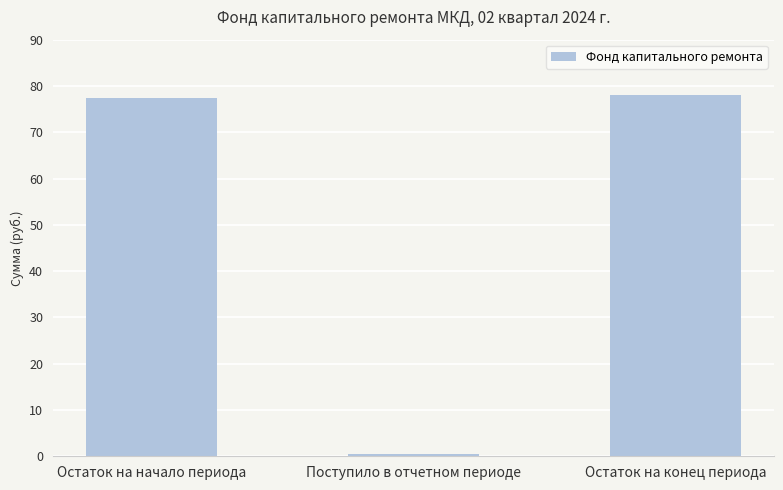

True or false: the data shows 77.9 at Остаток на конец периода.

True